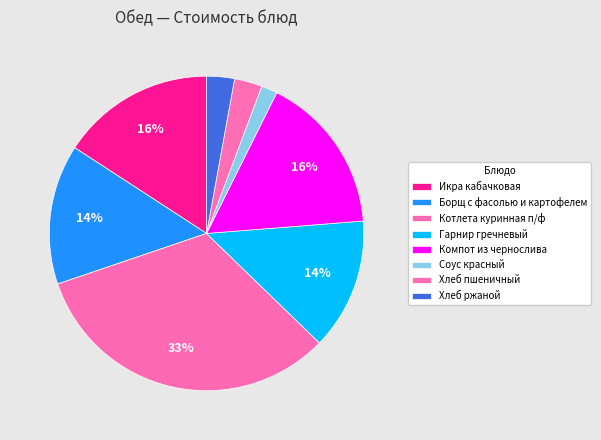

How many segments does this pie chart have?

8